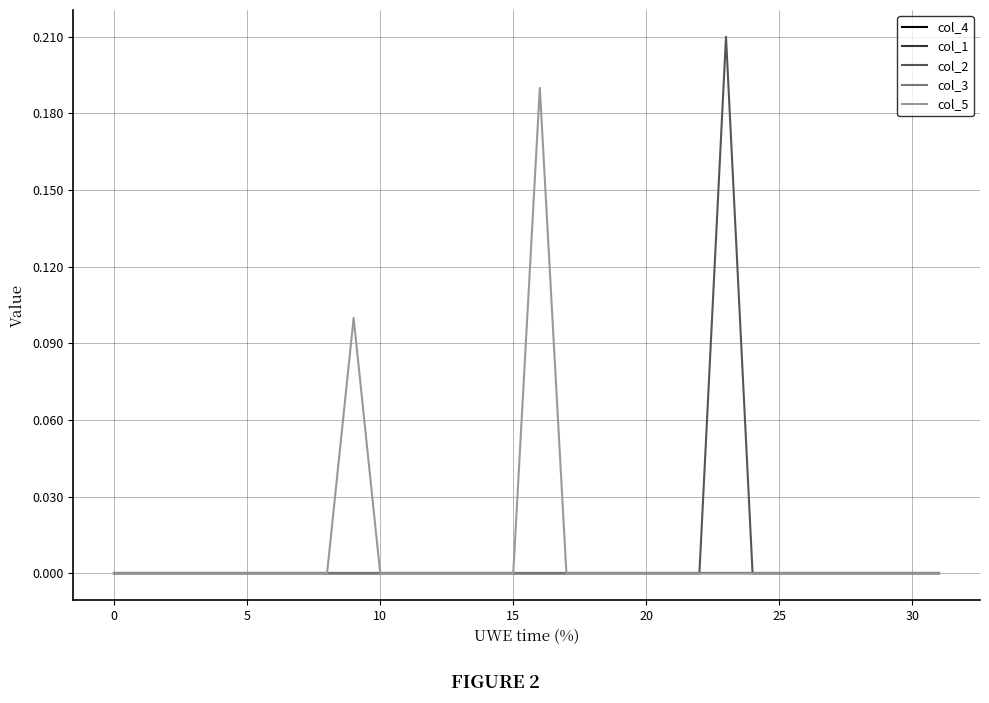

True or false: col_4 and col_2 cross at least once.

False